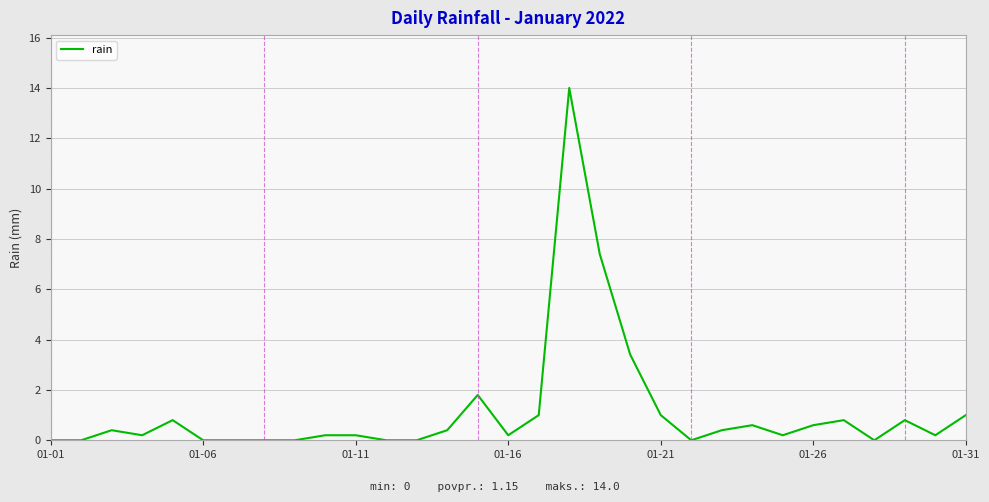

Does the chart display data point markers on the line(s)?

No